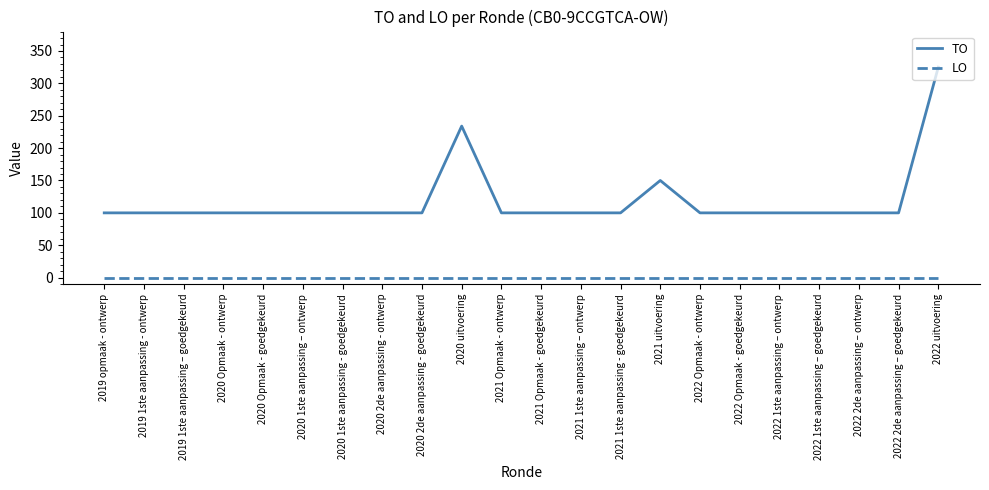

Reading left to right, extract all data points from this chart.

TO: 100	100	100	100	100	100	100	100	100	234	100	100	100	100	150	100	100	100	100	100	100	325
LO: 0	0	0	0	0	0	0	0	0	0	0	0	0	0	0	0	0	0	0	0	0	0